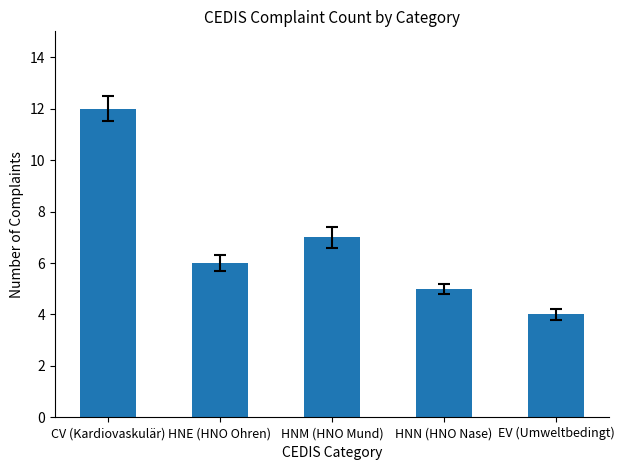

What is the maximum value shown in the chart?

12